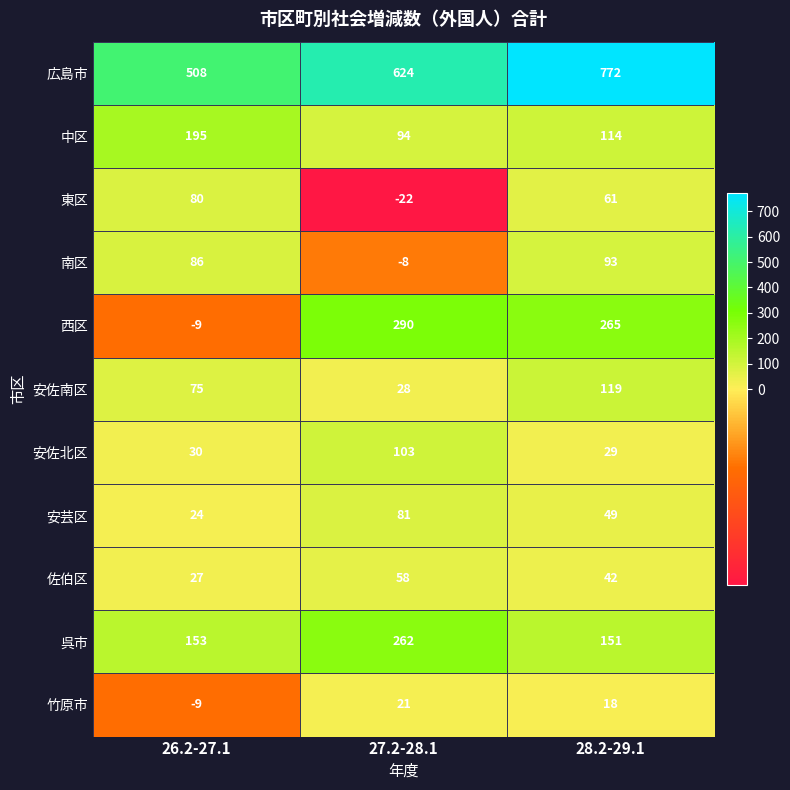

At how many categories does at least one series exceed 33?

3